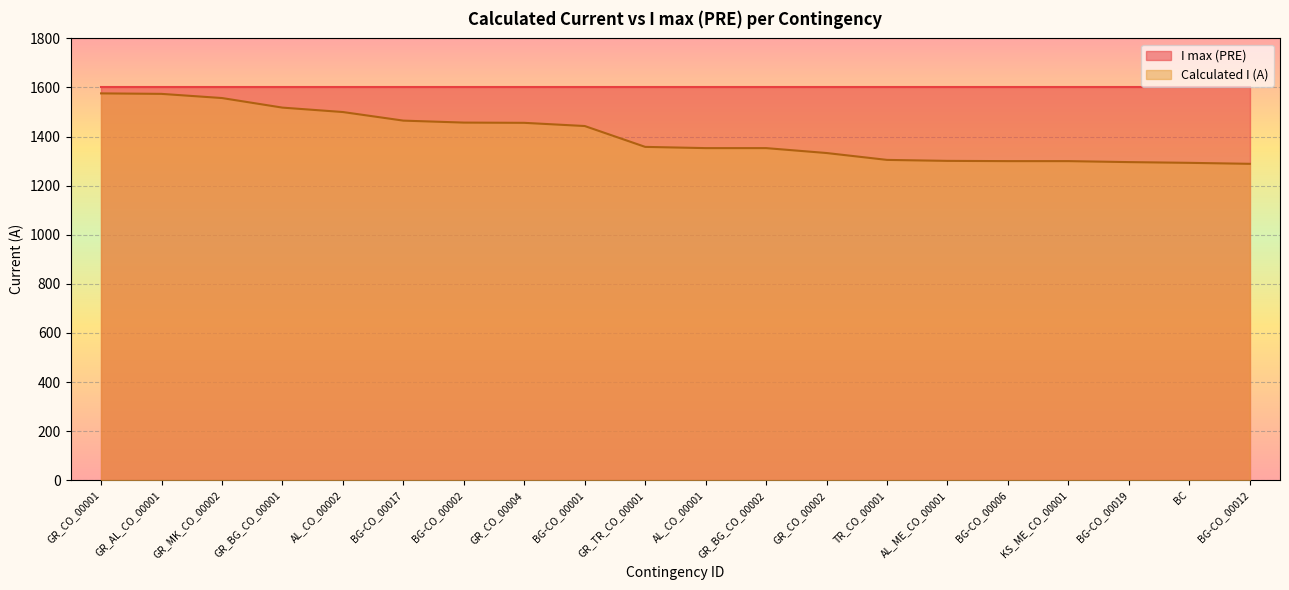

What is the label of the 6th point from the right?

AL_ME_CO_00001